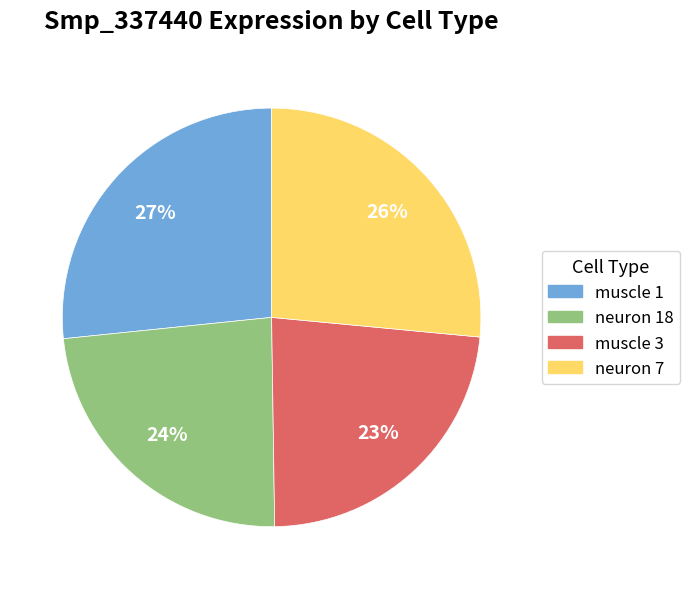

True or false: neuron 18 accounts for 24% of the total.

True